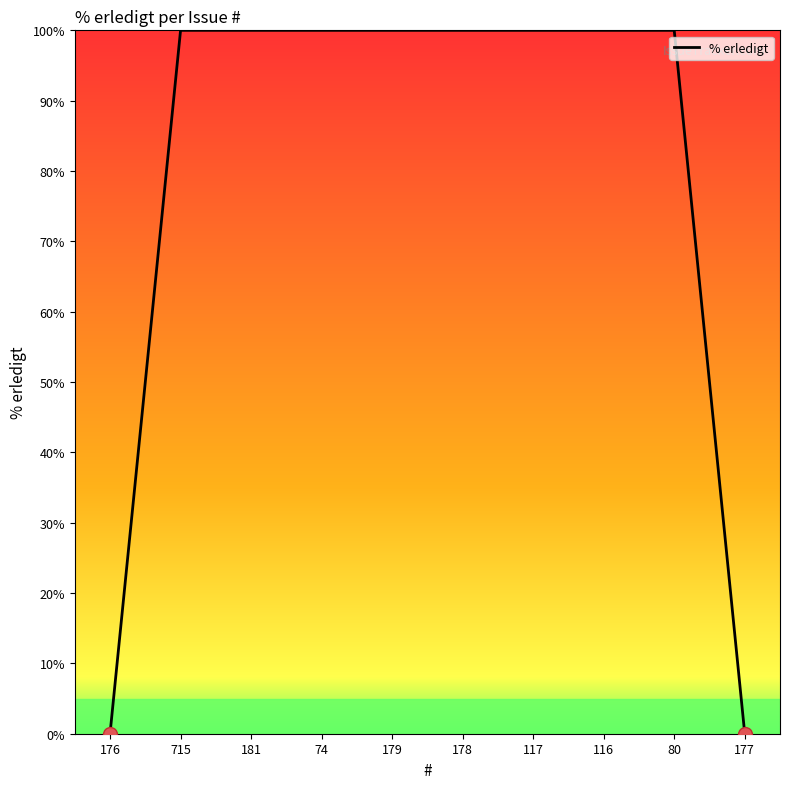

Reading left to right, transcribe all the data shown in this chart.

176=0	715=100	181=100	74=100	179=100	178=100	117=100	116=100	80=100	177=0